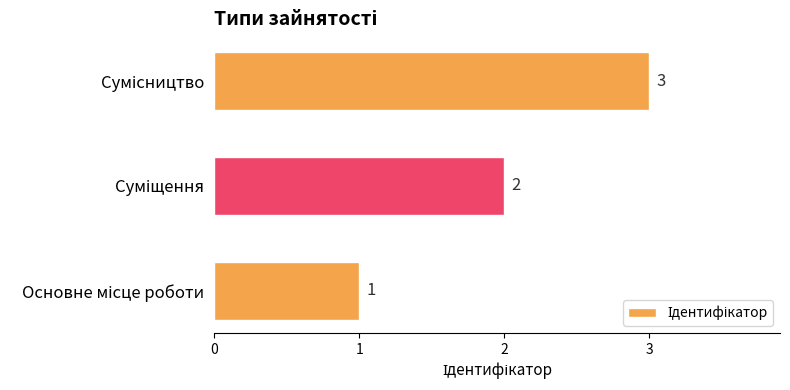

Are the bars horizontal?

Yes